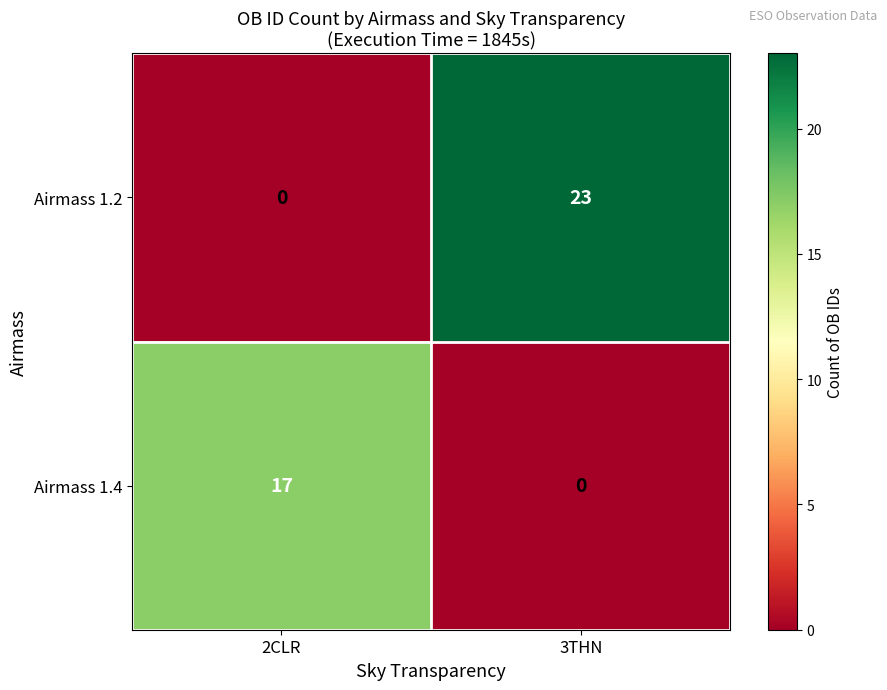

Reading left to right, list all the values displayed in this chart.

Airmass 1.2: 2CLR=0	3THN=23
Airmass 1.4: 2CLR=17	3THN=0